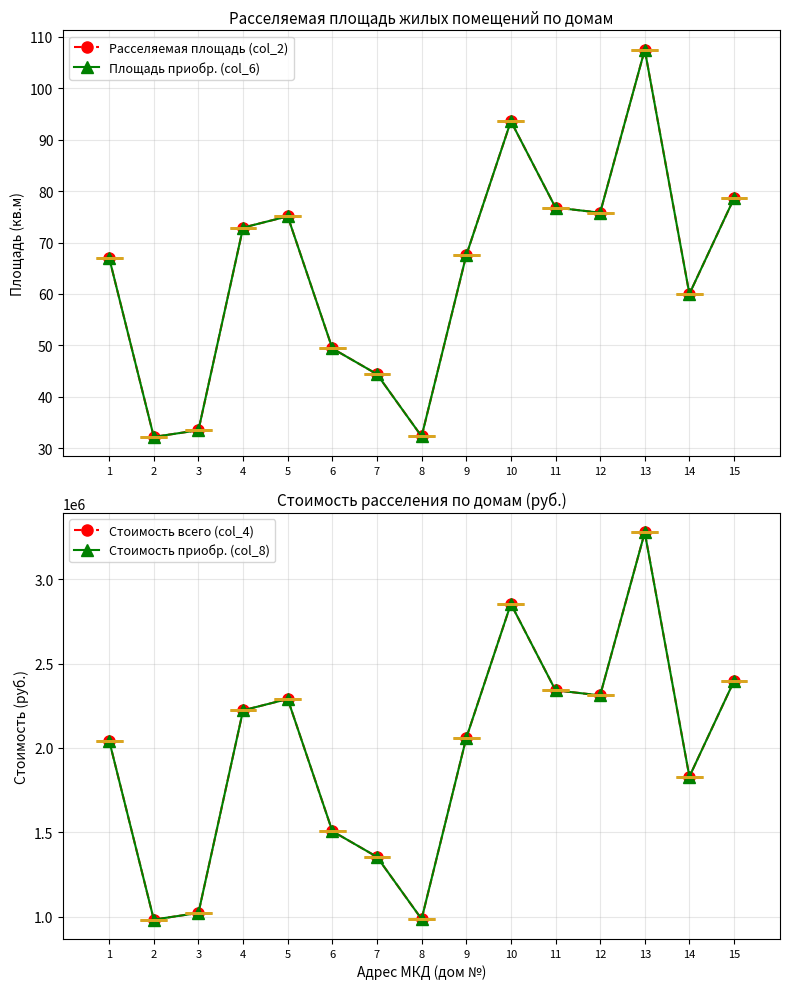

True or false: Расселяемая площадь (col_2) and Площадь приобр. (col_6) intersect in this chart.

False